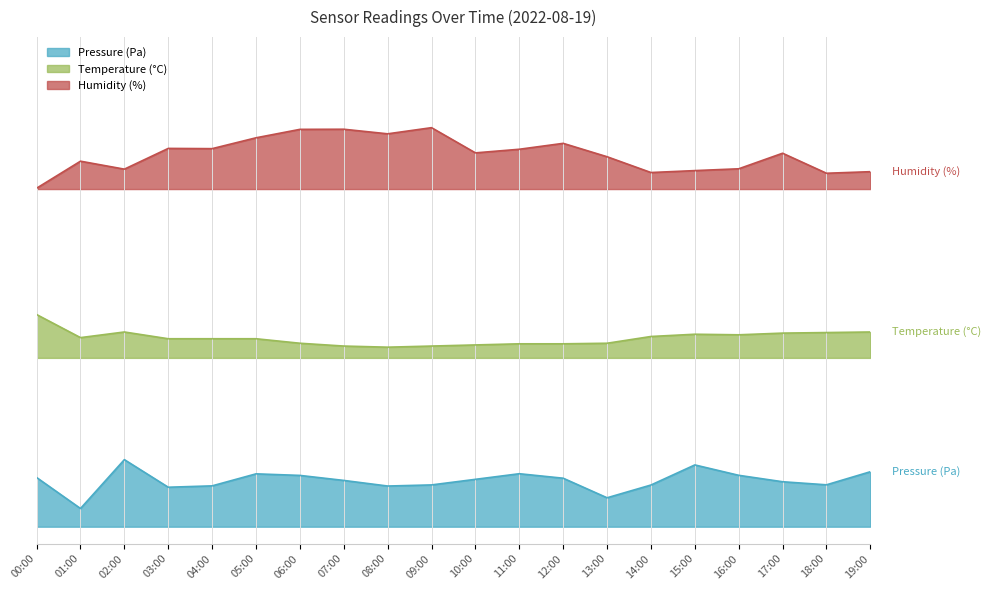

Where does the humidity series first go above 44?

03:00